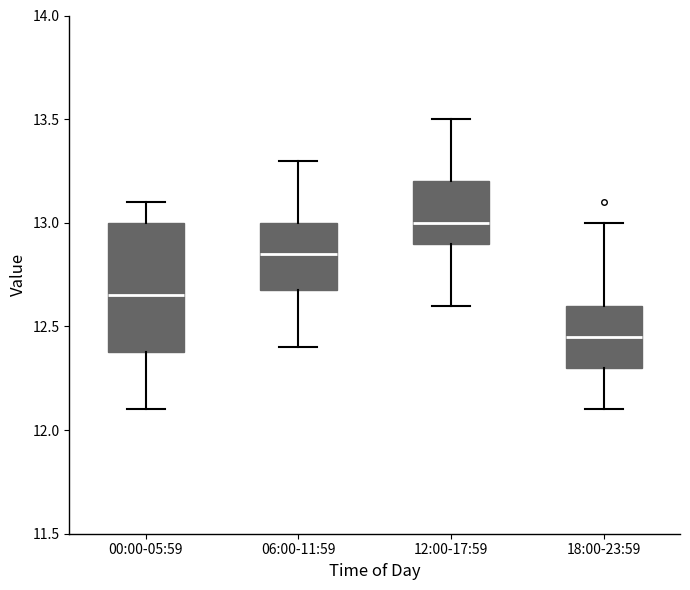

Reading left to right, transcribe this box plot: for each box, give where its median line is, the range the box spans, and where its two whiskers end, as read against the y-axis. The values are not printed on the chart, so give them approximately, as read against the axis.

00:00-05:59: median 12.65, box 12.40 to 13.00, whiskers 12.10 to 13.10
06:00-11:59: median 12.85, box 12.70 to 13.00, whiskers 12.40 to 13.30
12:00-17:59: median 13.00, box 12.90 to 13.20, whiskers 12.60 to 13.50
18:00-23:59: median 12.45, box 12.30 to 12.60, whiskers 12.10 to 13.00